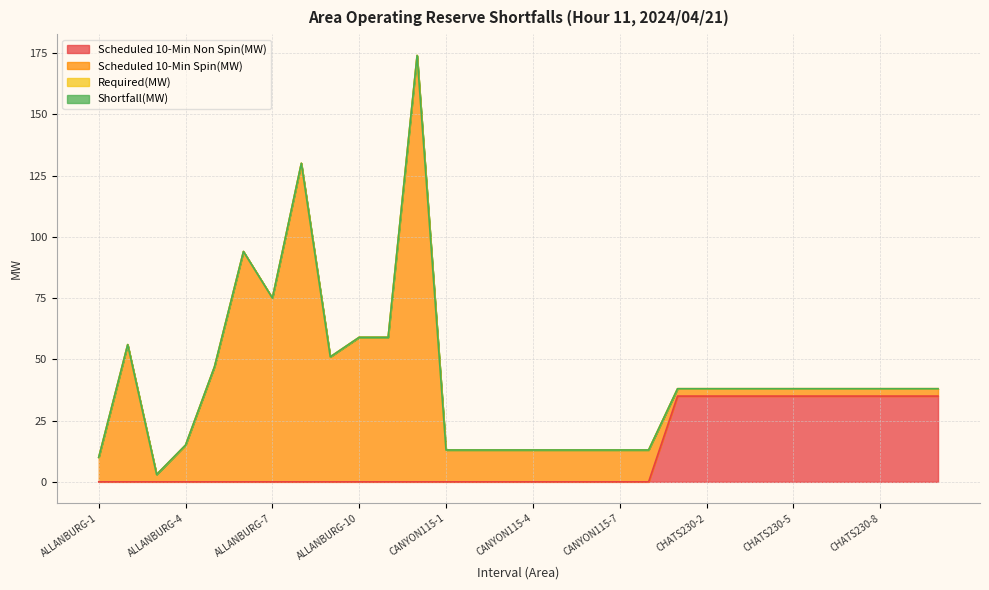

Where is the first local maximum for Scheduled 10-Min Spin(MW)?

ALLANBURG-2